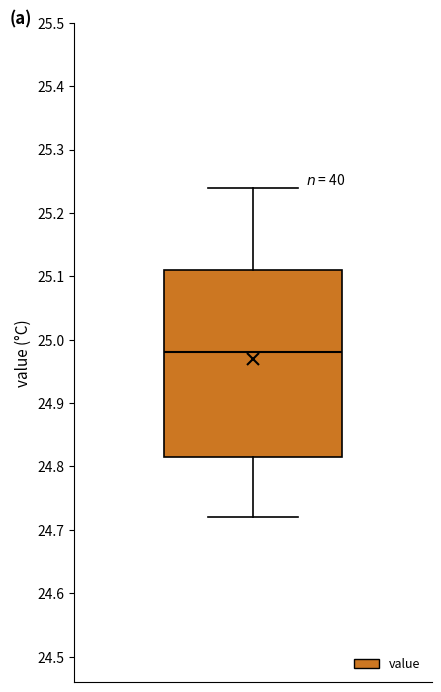

Where does the lower whisker of the box end on the y-axis? The values are not printed on the chart, so give them approximately, as read against the axis.

24.72